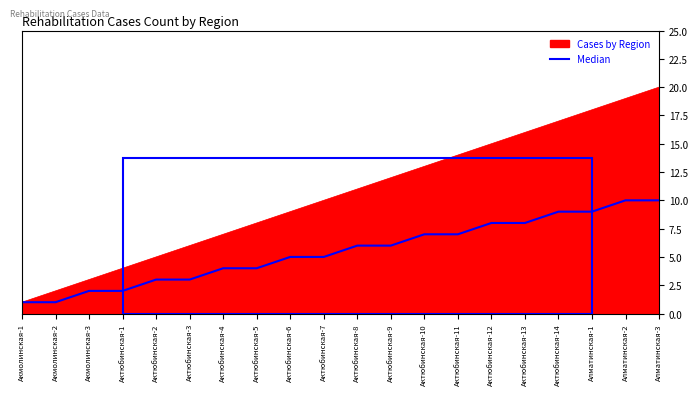

Which series has the largest range (max minus min)?

Cases by Region